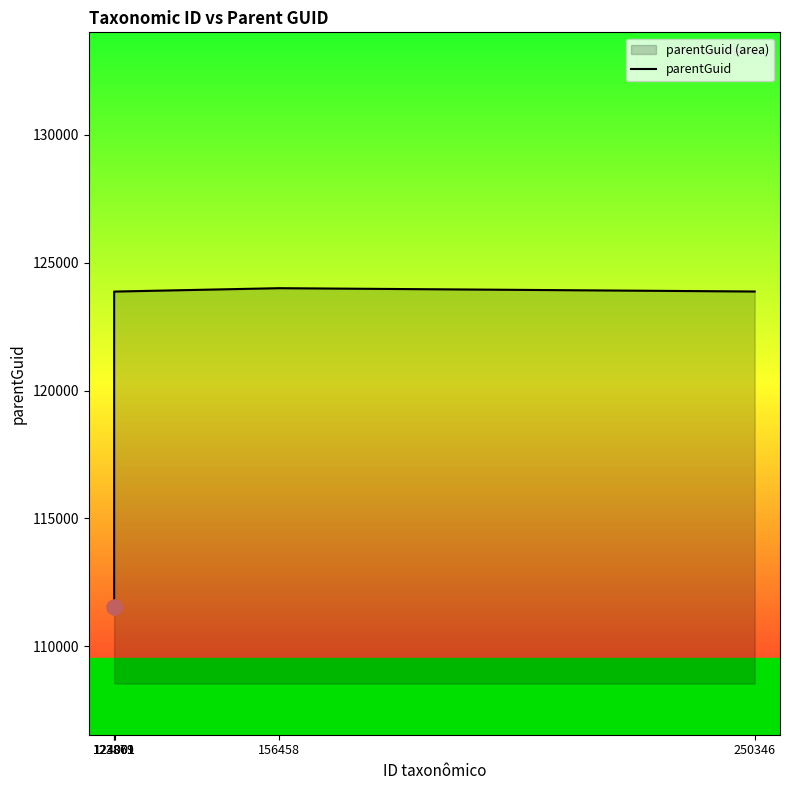

Approximately how many times larger is the value at 250346 compared to 123871?

1.0